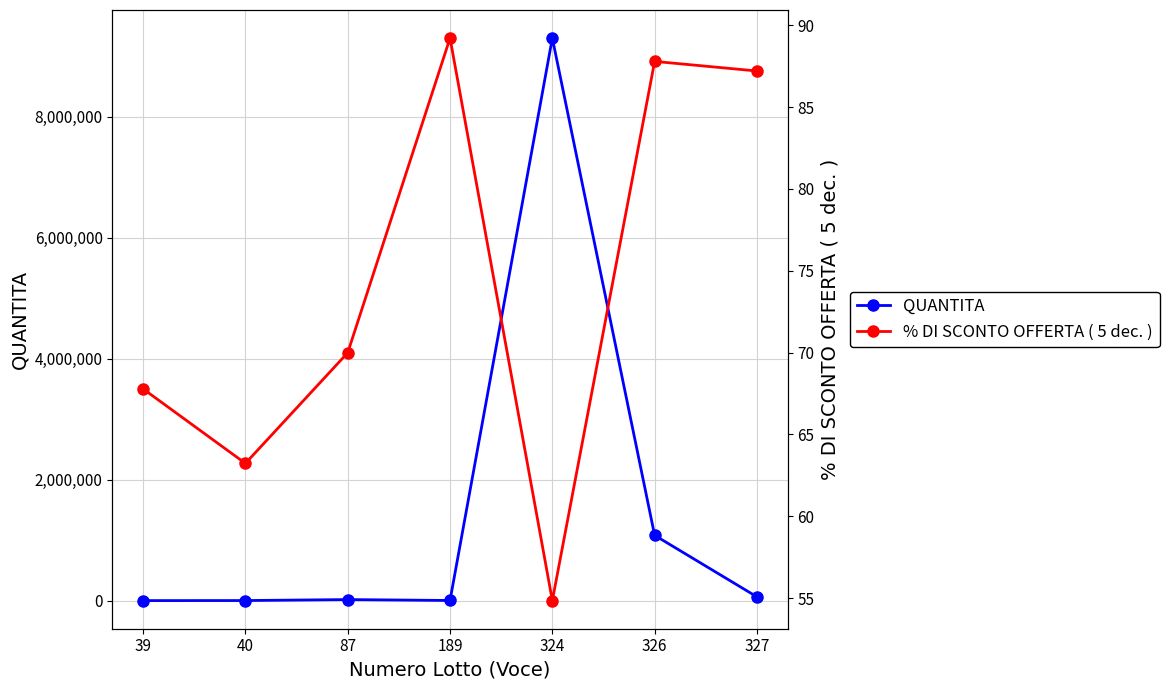

Reading left to right, transcribe all the data shown in this chart.

QUANTITA: 39=1050.0	40=1950.0	87=18000.0	189=3000.0	324=9300000.0	326=1080000.0	327=63000.0
% DI SCONTO OFFERTA ( 5 dec. ): 39=67.8	40=63.2	87=70.0	189=89.2	324=54.8	326=87.8	327=87.2